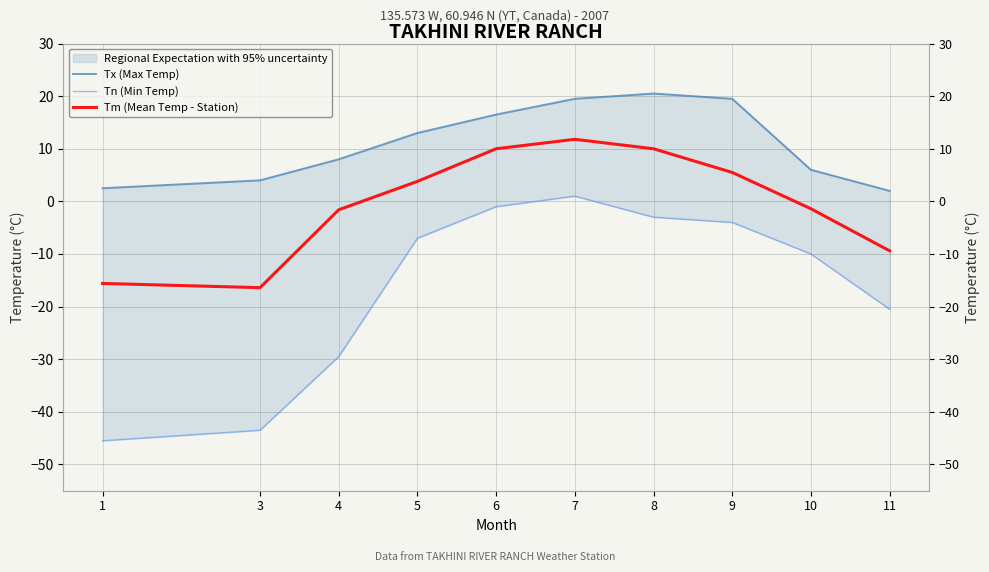

At which category is the sum across all series the highest?

7